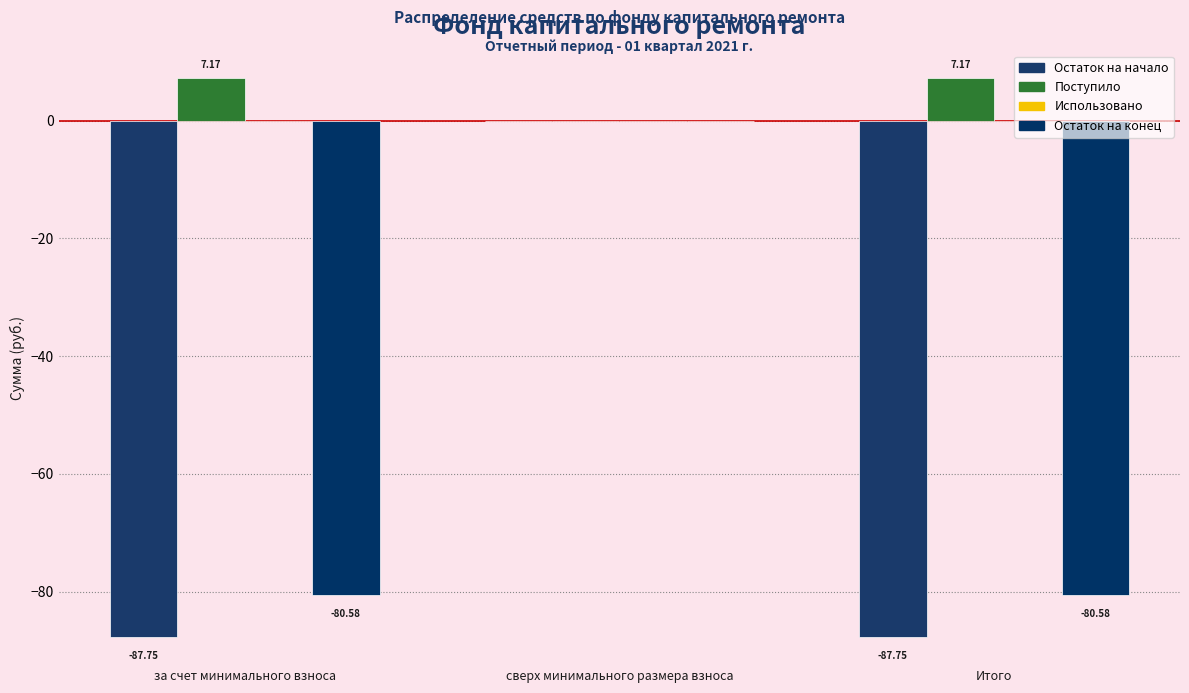

How many groups of bars are there?

3